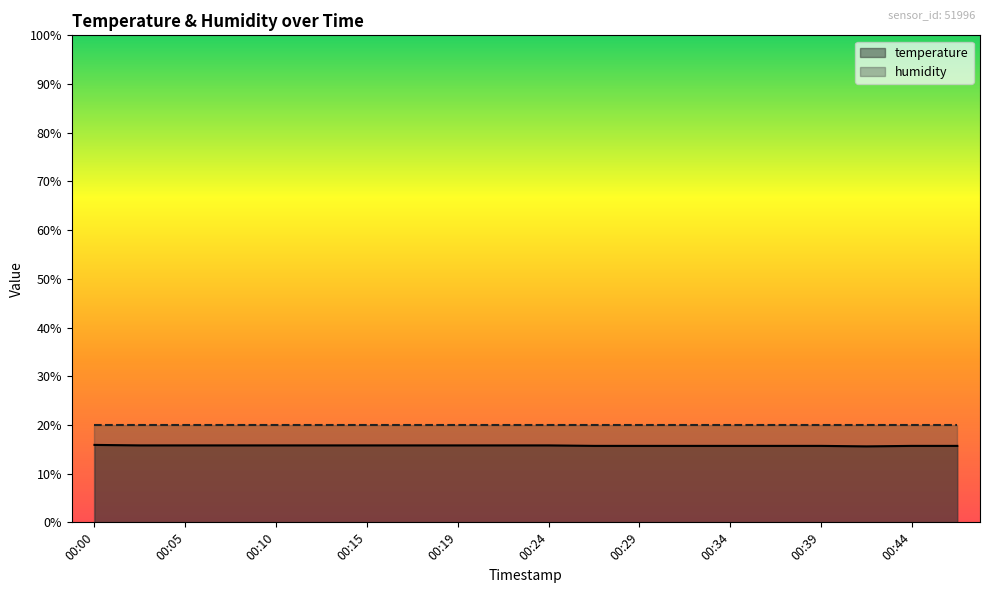

Does the chart display data point markers on the line(s)?

No